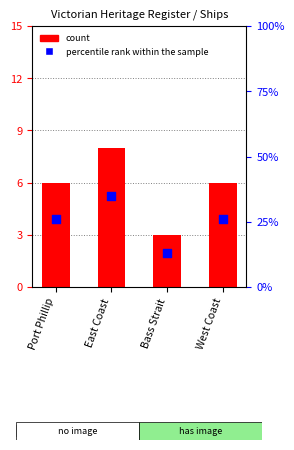

What is the ratio of the value at West Coast to the value at Bass Strait?

2.0